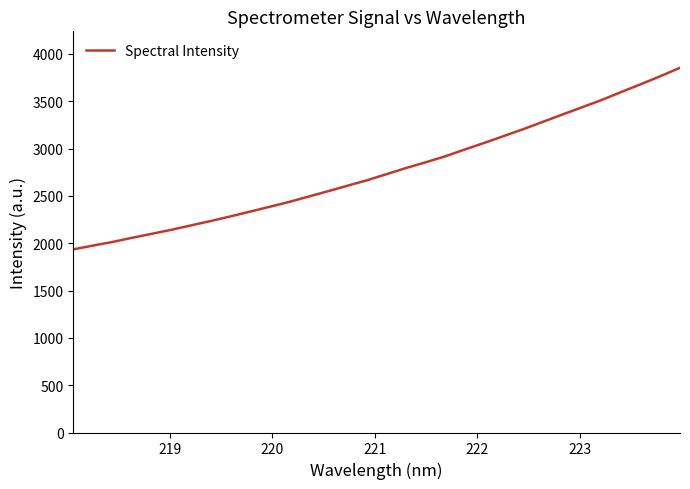

What is the minimum value shown in the chart?

1935.6